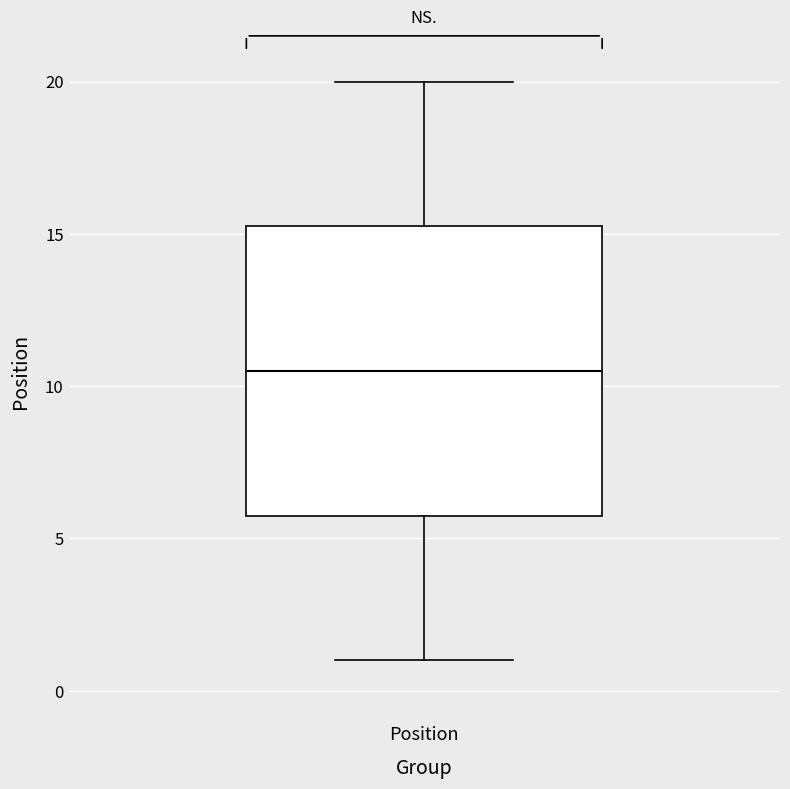

Where does the upper whisker of the box for Position end on the y-axis? The values are not printed on the chart, so give them approximately, as read against the axis.

20.0